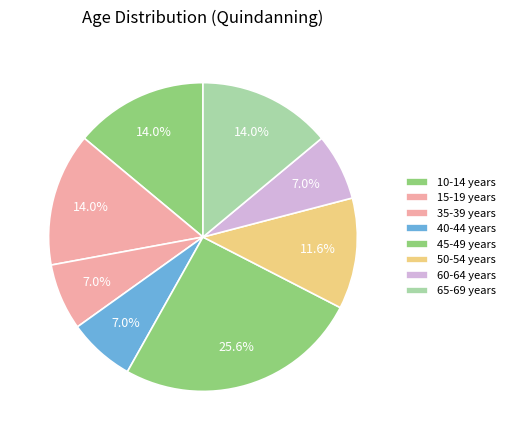

How many segments does this pie chart have?

8